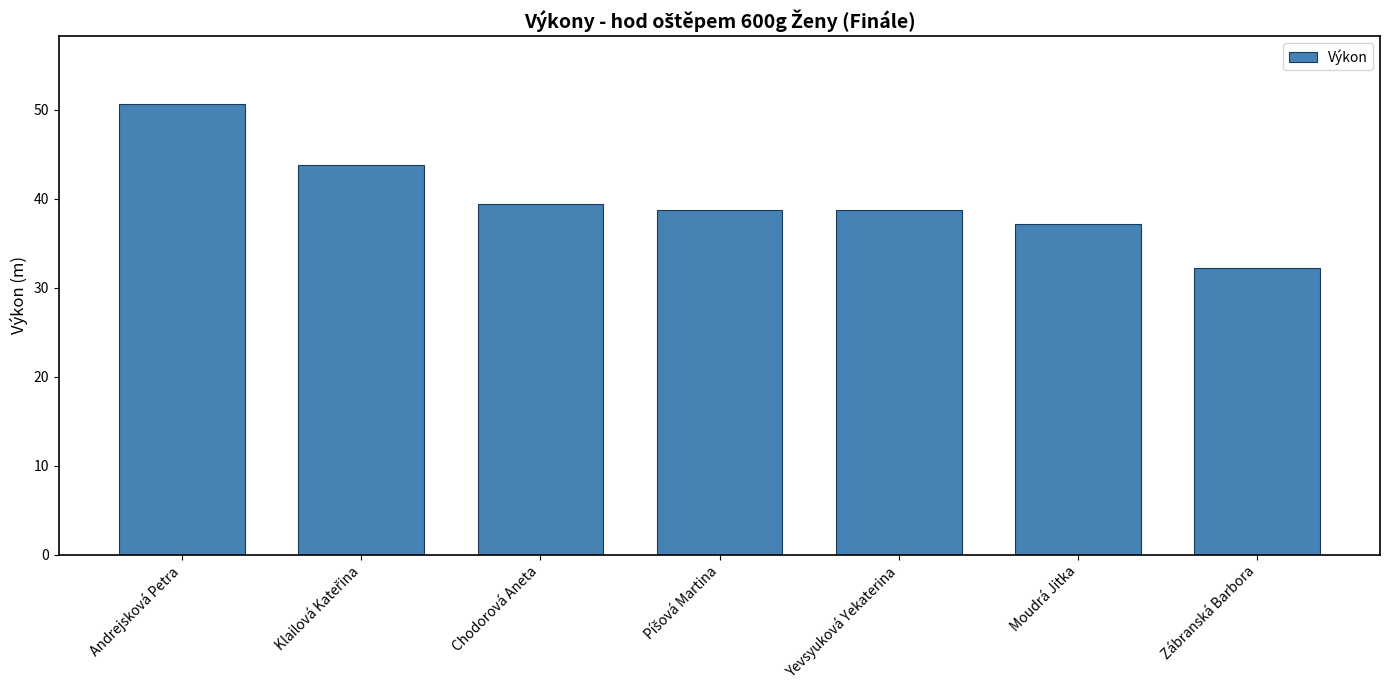

The chart shows a value of 38.8 at Yevsyuková Yekaterina. True or false?

True